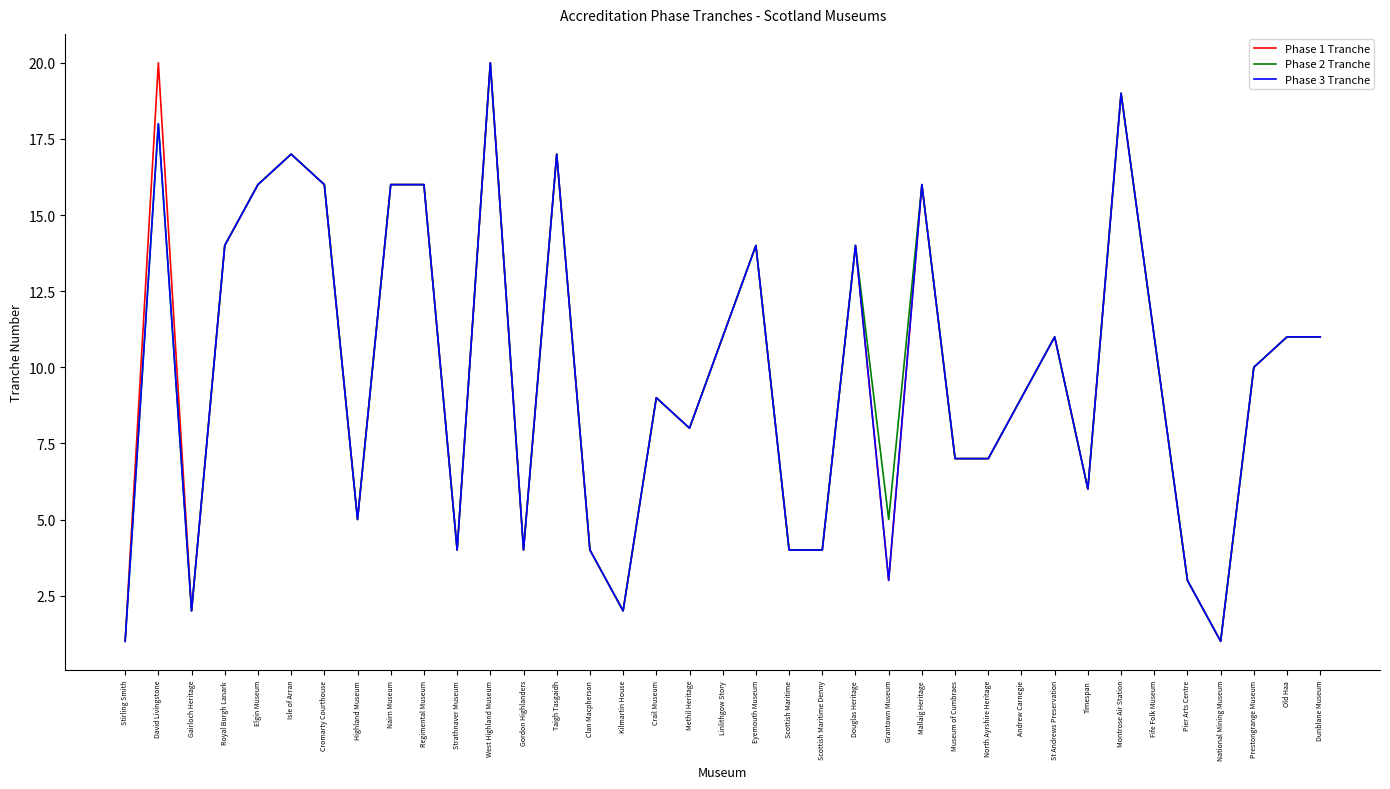

Where does the Phase 1 Tranche series first go above 10?

David Livingstone